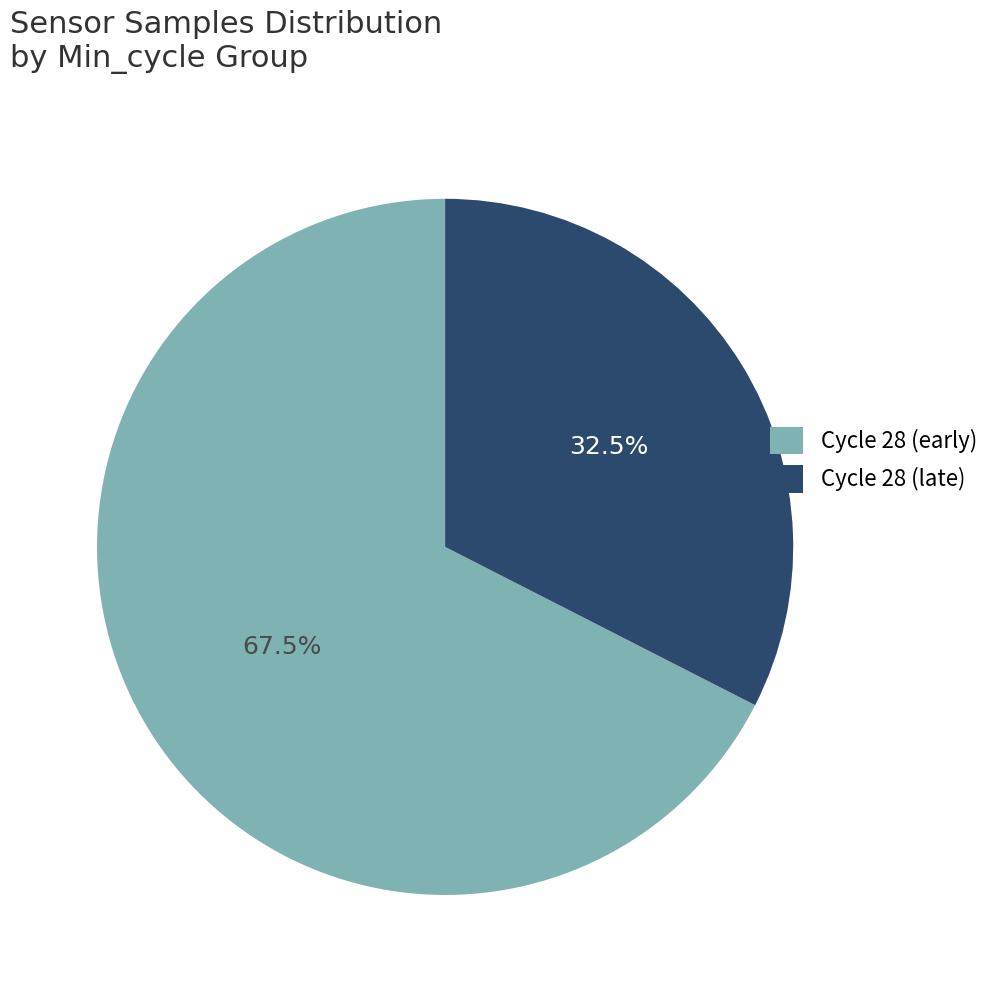

Combined, do Cycle 28 (late) and Cycle 28 (early) account for over 50%?

Yes